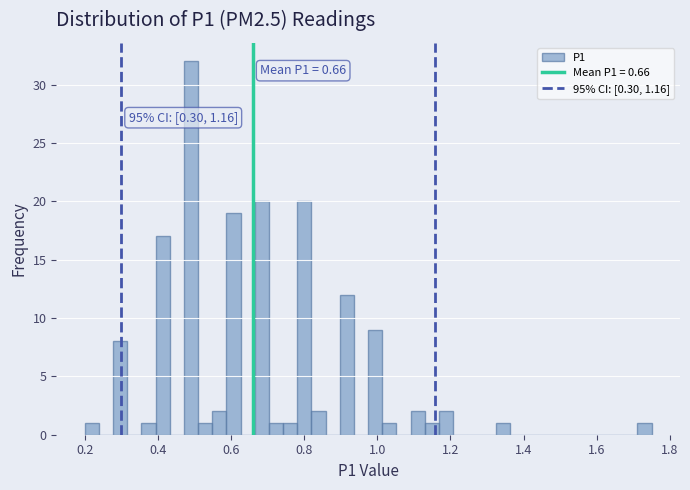

Read against the x-axis, roughly where is the centre of the tallest bar?

0.50